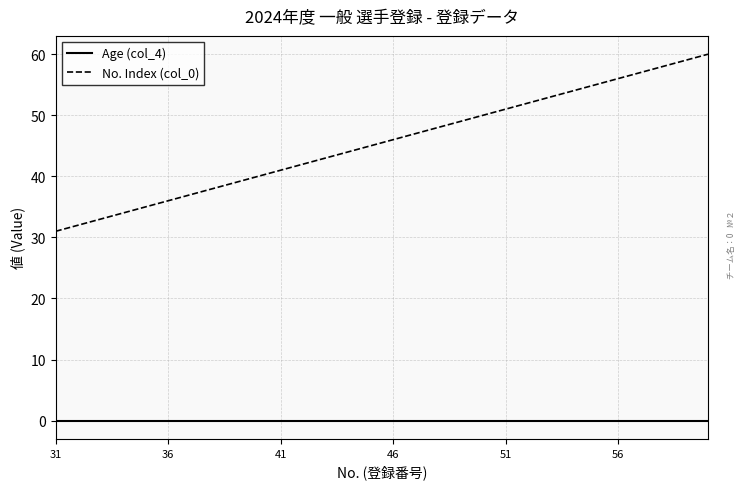

True or false: No. Index (col_0) and Age (col_4) cross at least once.

False